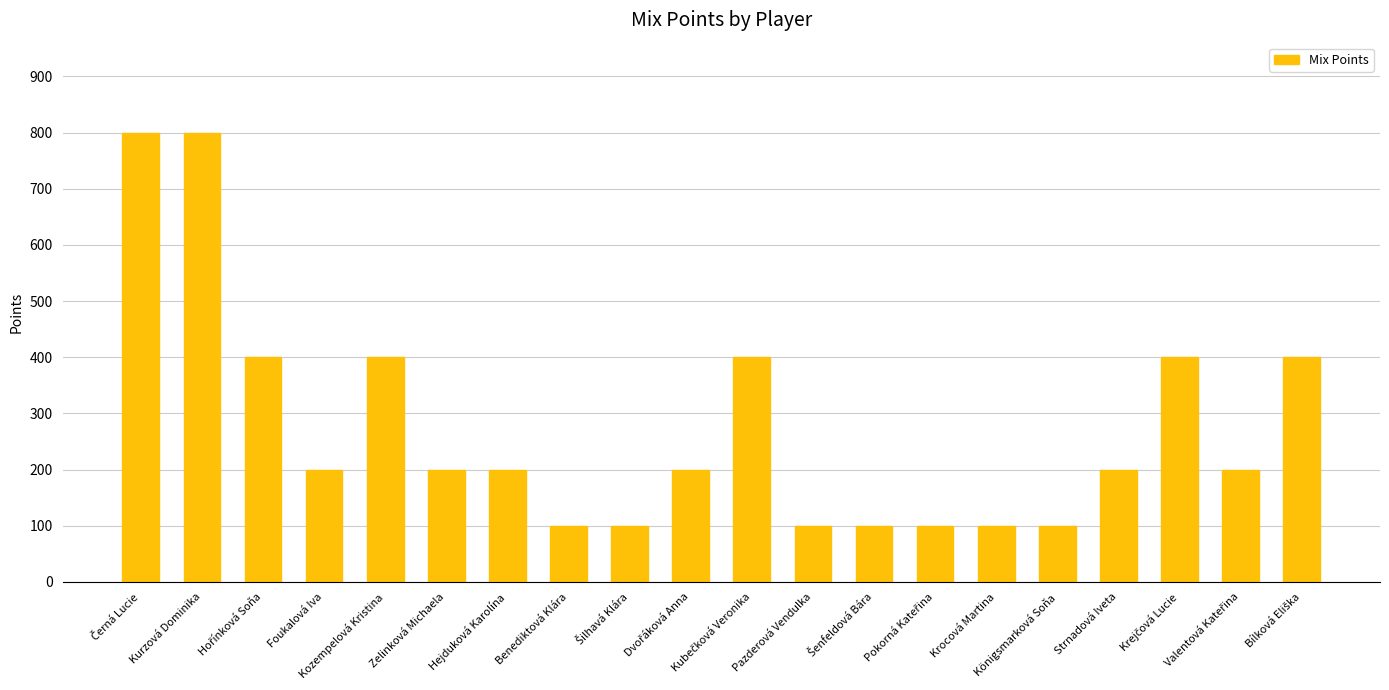

Count the values in the range 100 to 400.

18